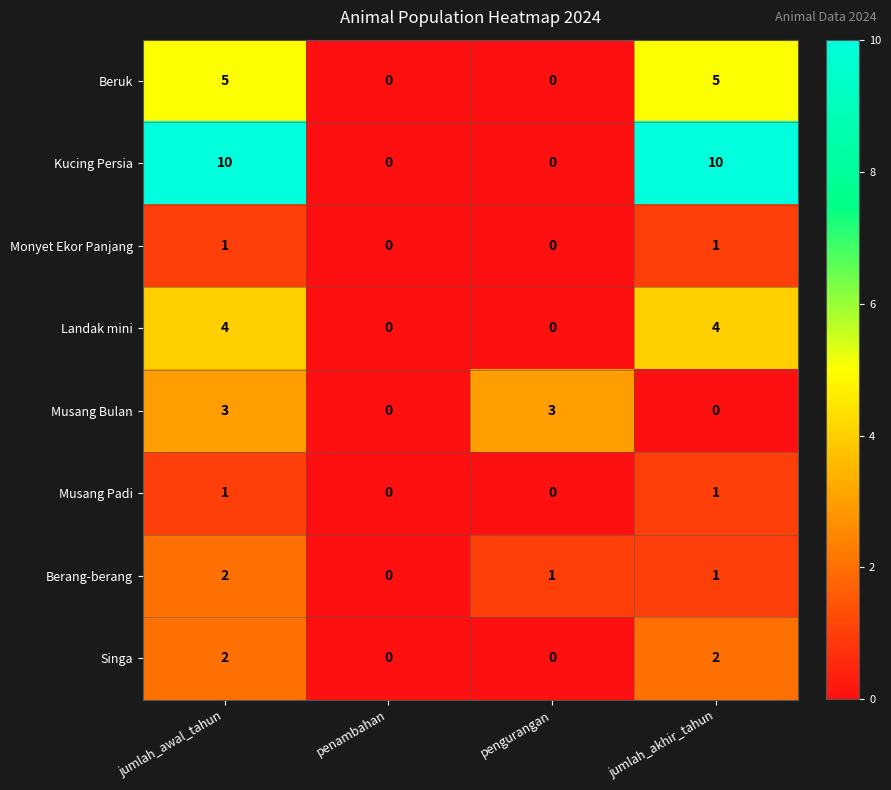

What is the maximum value for Musang Bulan?

3